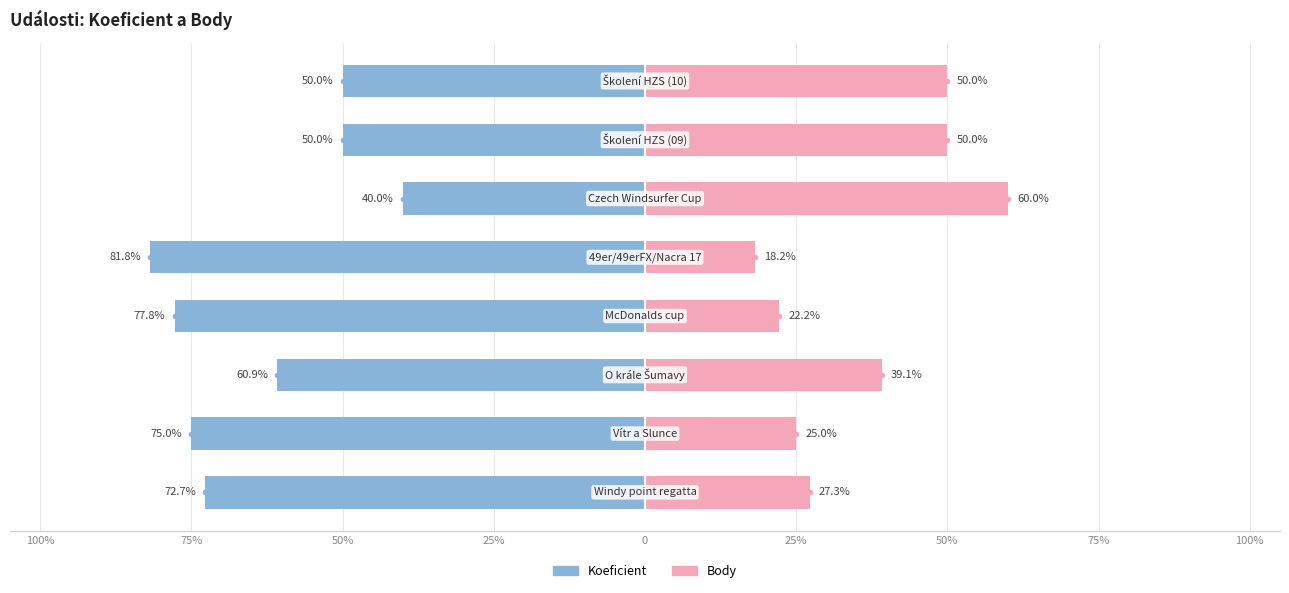

At how many categories does at least one series exceed -41?

8